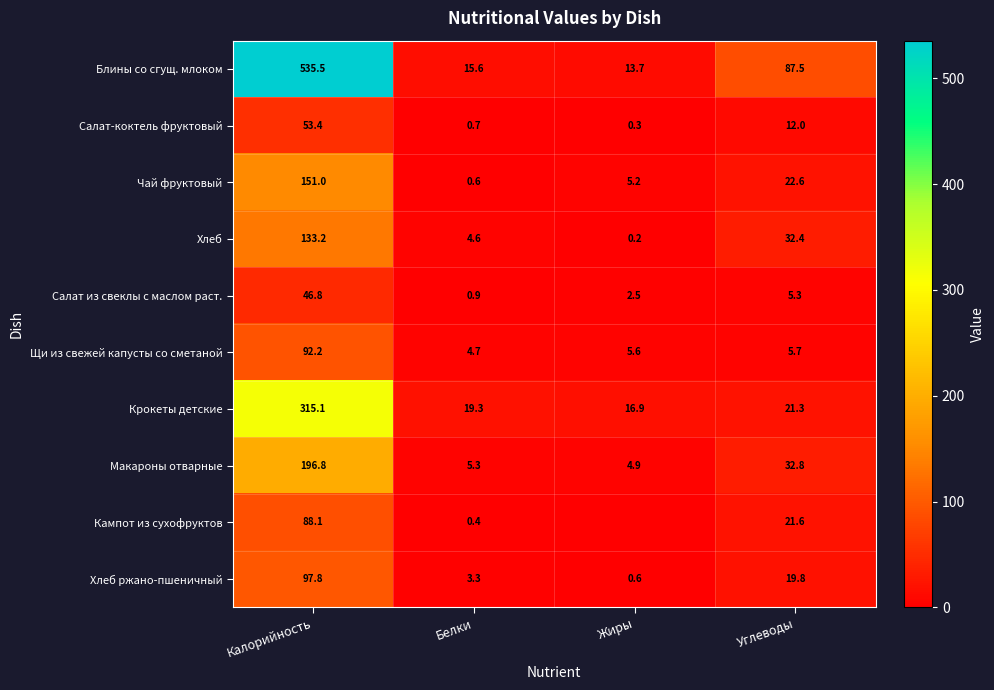

What is the sum of all Хлеб values?

170.4